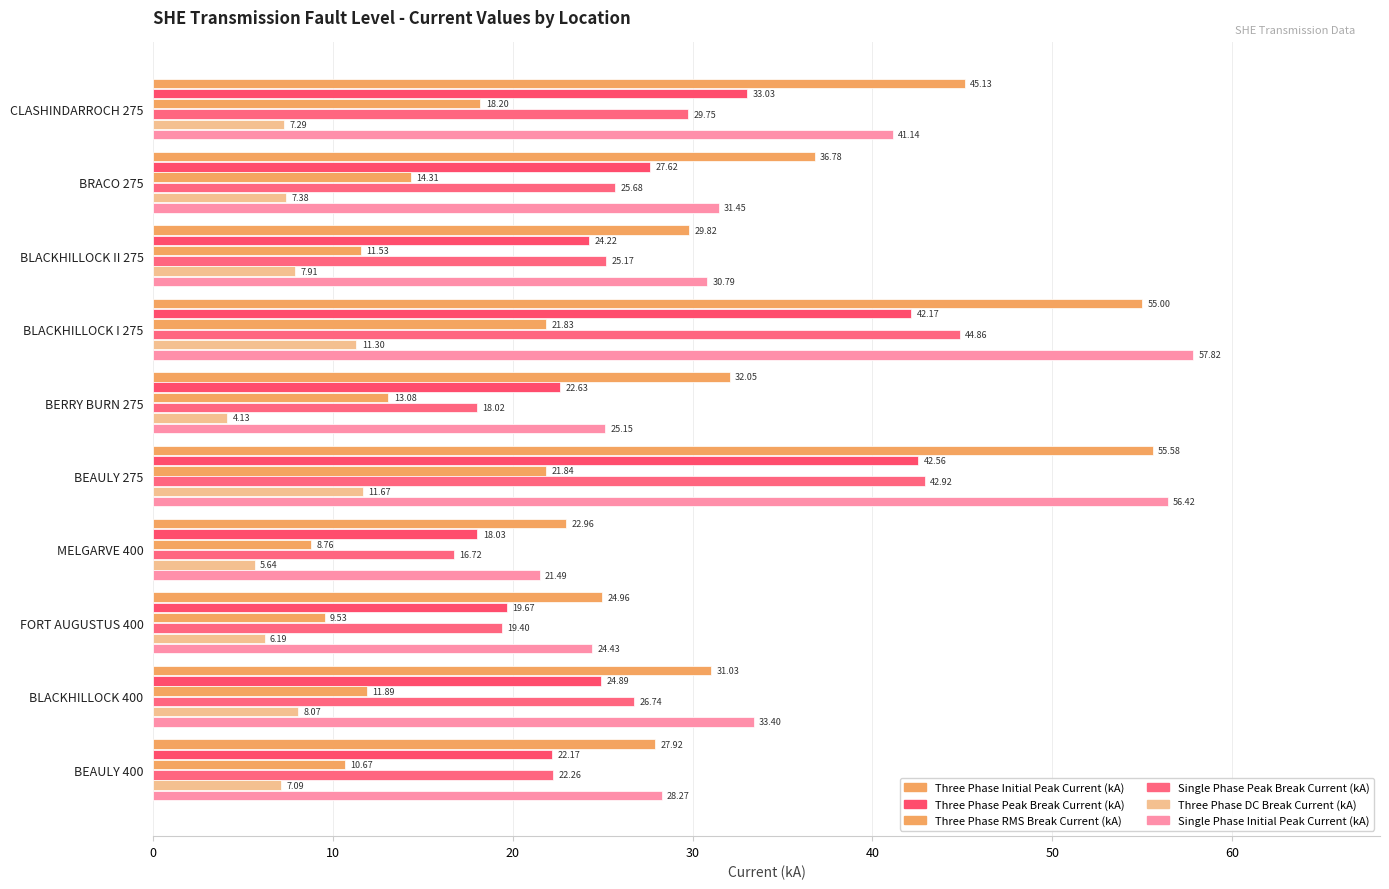

Which series has the largest range (max minus min)?

Single Phase Initial Peak Current (kA)